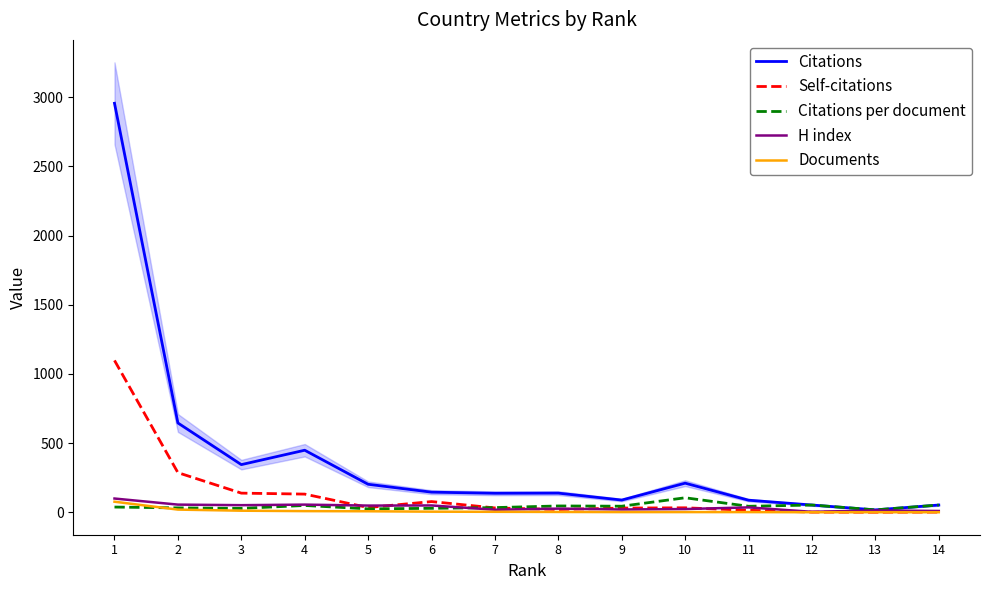

Which category has the highest value in the H index series?

1